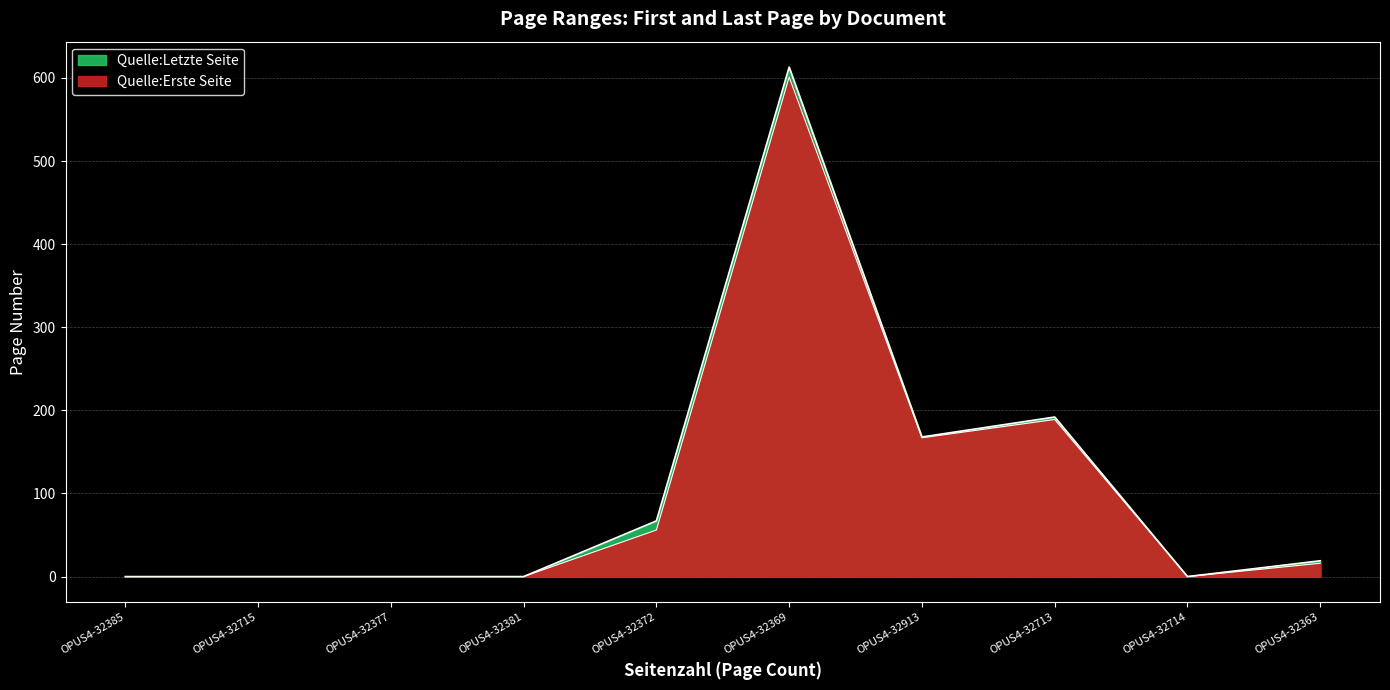

True or false: Quelle:Erste Seite has a value of 0 at OPUS4-32381.

True